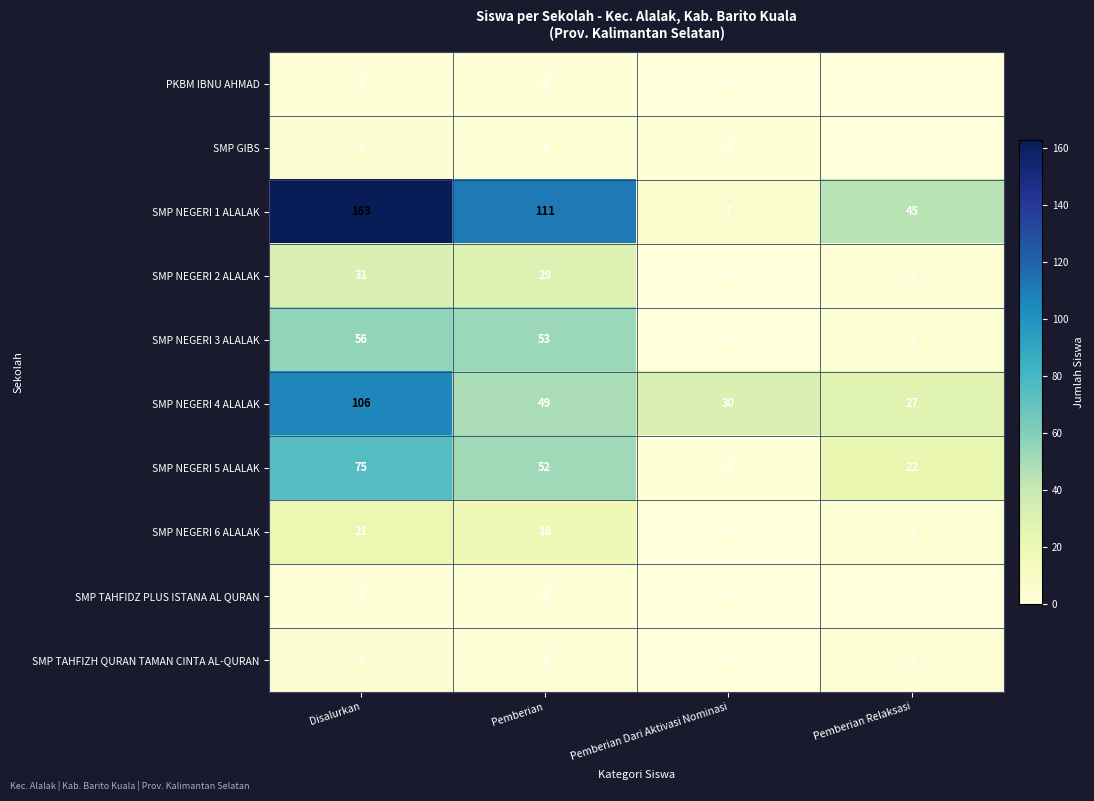

Is it true that SMP NEGERI 3 ALALAK equals 3 at Pemberian Relaksasi?

True